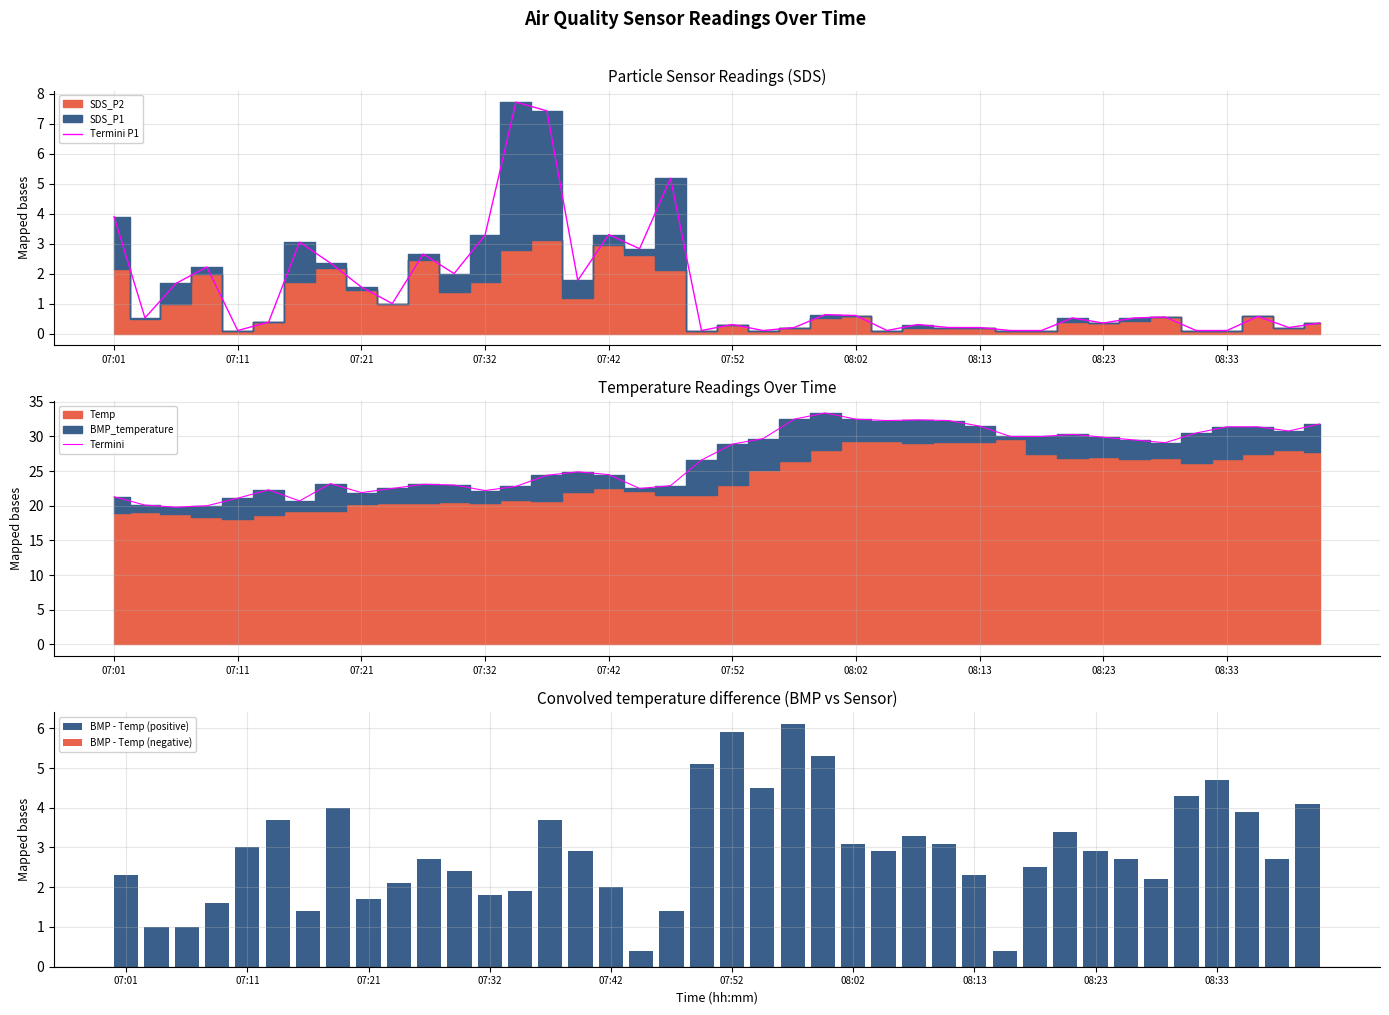

At which label does Termini first exceed 28?

07:52